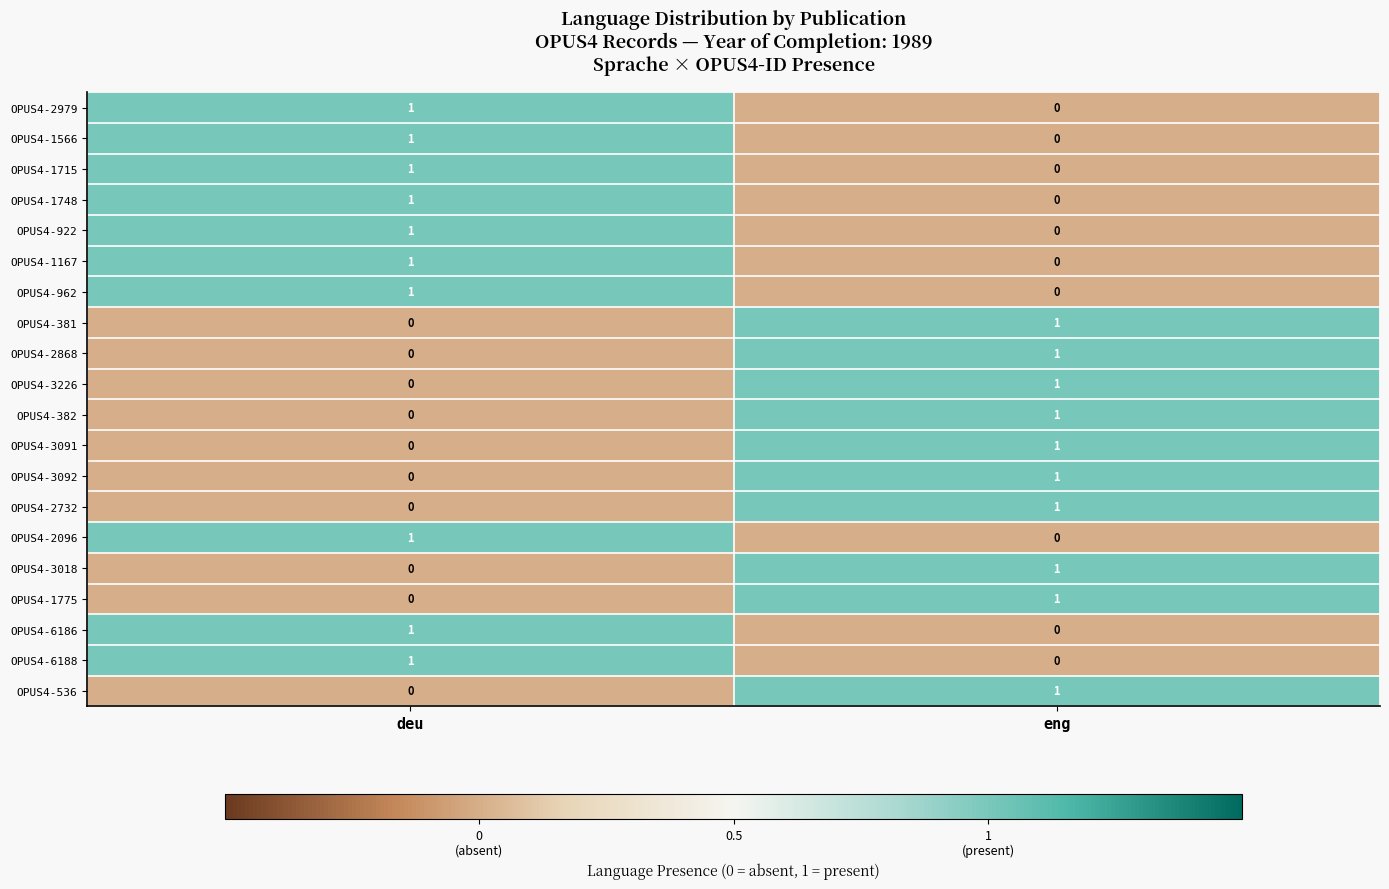

The value of OPUS4-1748 at deu is 2. True or false?

False